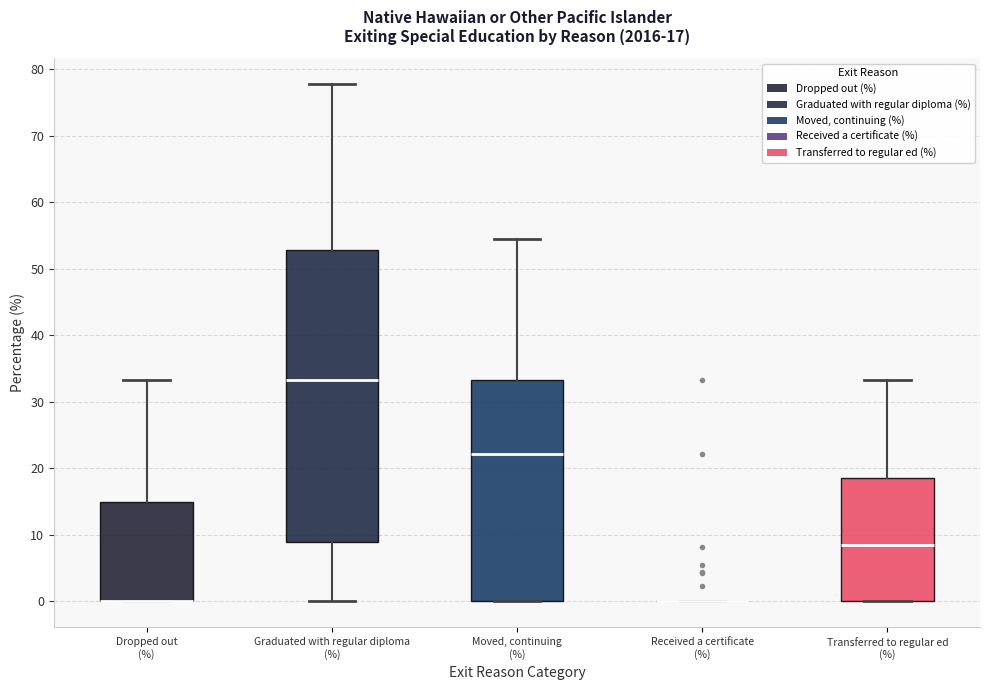

Which box is the tallest, from its lower edge to its upper edge?

Graduated with regular diploma (%)